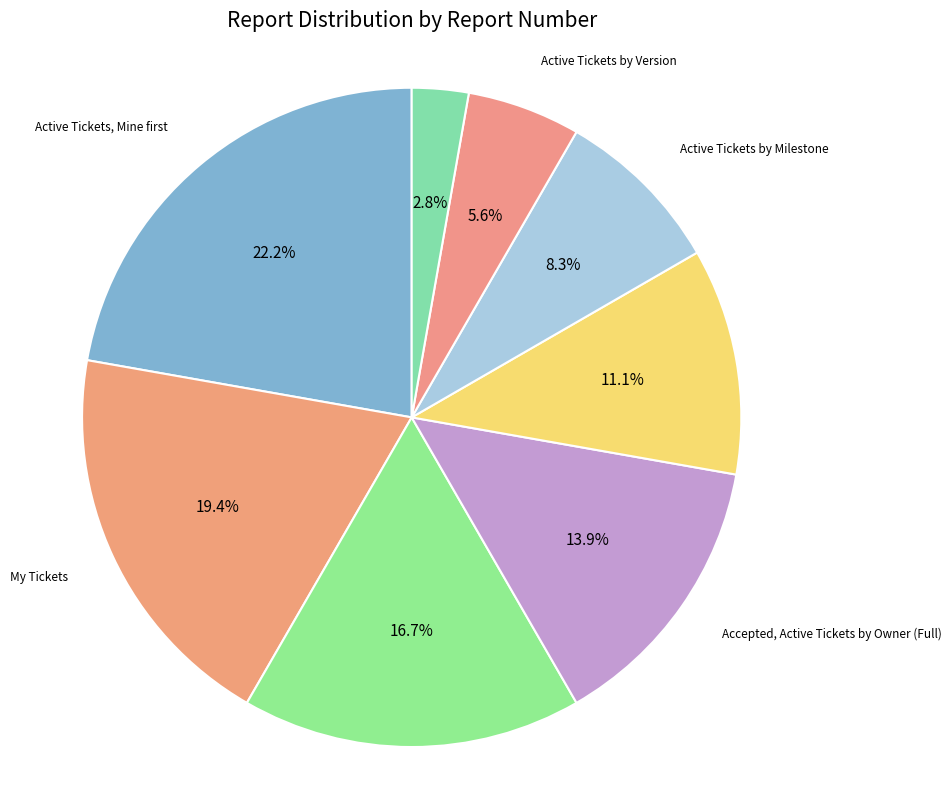

The All Tickets By Milestone slice represents 17% of the pie. True or false?

True